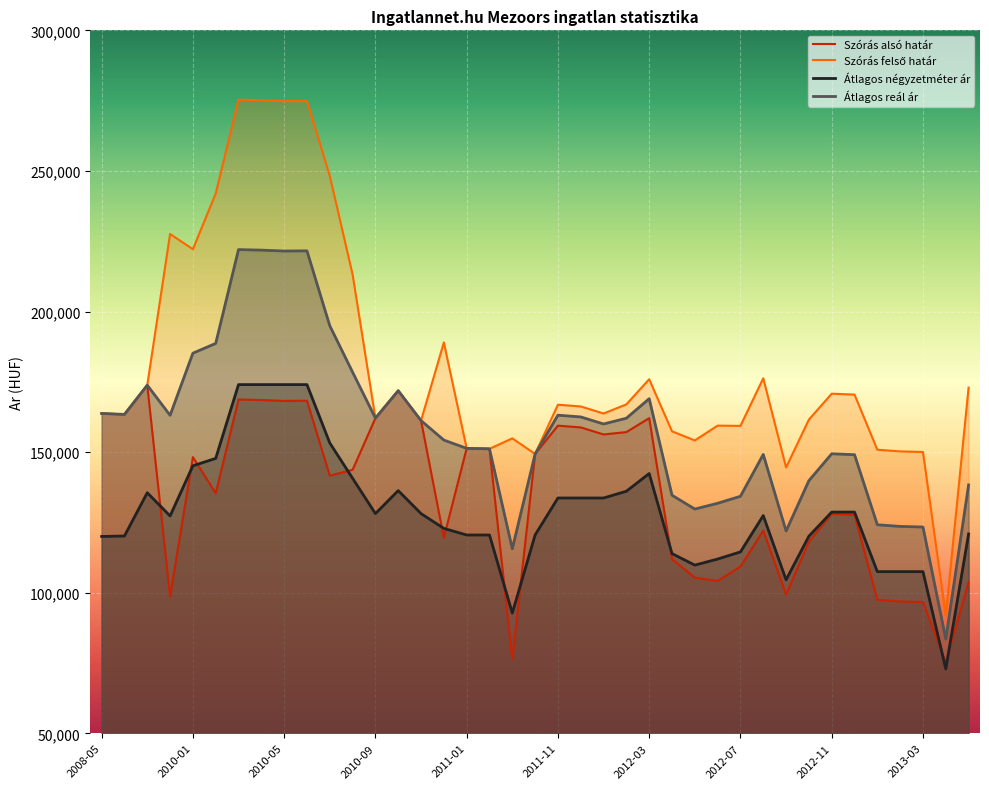

Reading left to right, transcribe all the data shown in this chart.

Szoras also hatar: 163737	163422	173803	98629	148219	135349	168720	168528	168209	168273	141627	143716	162087	171850	161211	119559	151342	151170	76365	149350	159419	158792	156286	157127	162082	111947	105354	104189	109267	122102	99349	118127	128035	127722	97479	96899	96674	75179	103741
Szoras felso hatar: 163737	163422	173803	227571	222157	241961	275332	275140	274821	274885	248239	213162	162087	171850	161211	189005	151342	151170	154889	149350	166861	166234	163728	166989	175918	157389	154150	159423	159327	176256	144535	161567	170775	170462	150847	150267	150042	91833	172937
Atlagos negyzetmeter ar: 120000	120175	135547	127310	145137	147769	174008	174008	174008	174008	153259	140695	128131	136315	128131	122868	120526	120526	92763	120526	133683	133683	133683	136092	142380	113912	109813	111968	114509	127434	104581	120095	128674	128674	107496	107496	107496	72900	120894
Atlagos real ar: 163737	163422	173803	163100	185188	188655	222026	221834	221515	221579	194933	178439	162087	171850	161211	154282	151342	151170	115627	149350	163140	162513	160007	162058	169000	134668	129752	131806	134297	149179	121942	139847	149405	149092	124163	123583	123358	83506	138339